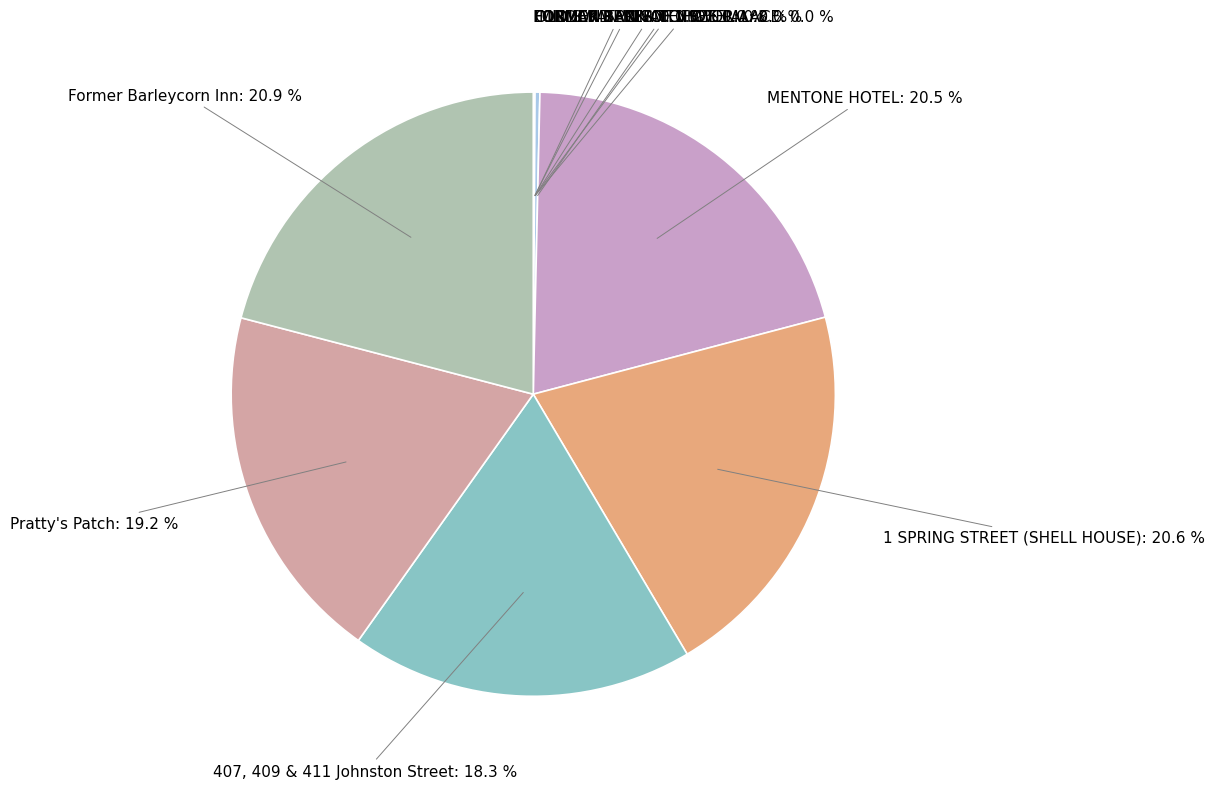

What percentage is NOT represented by 1 SPRING STREET (SHELL HOUSE): 20.6 %?

79.4%